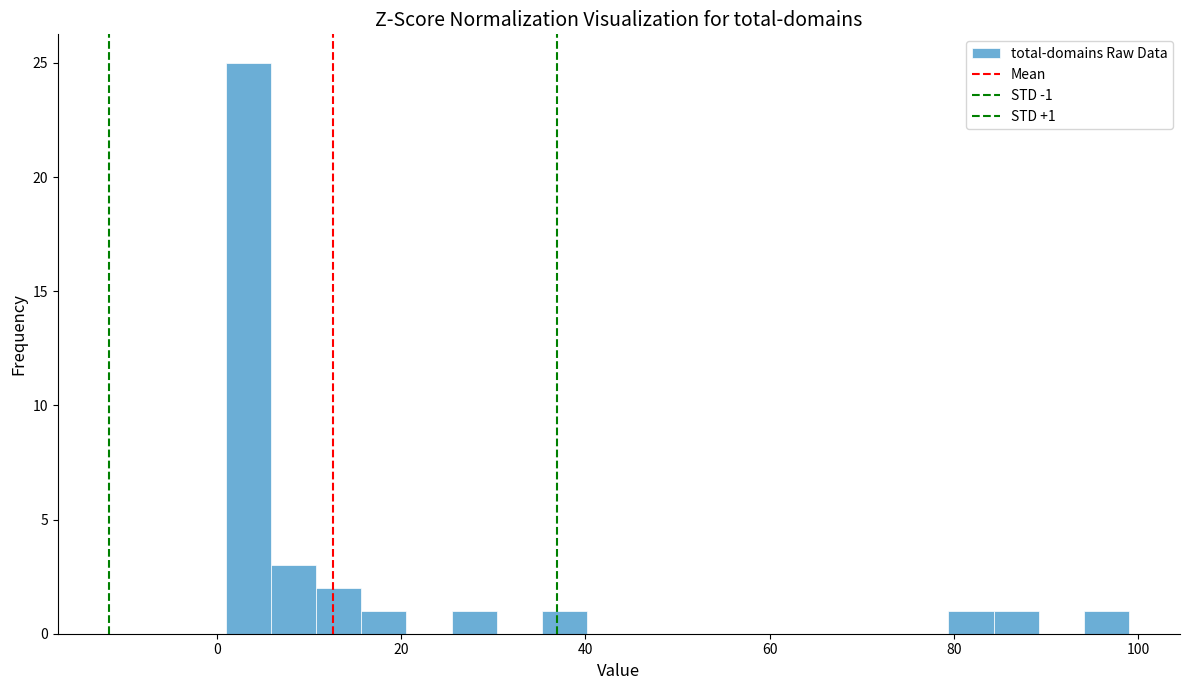

Around what value on the x-axis is the tallest bar? Give the approximate position of its centre, as read against the axis.

4